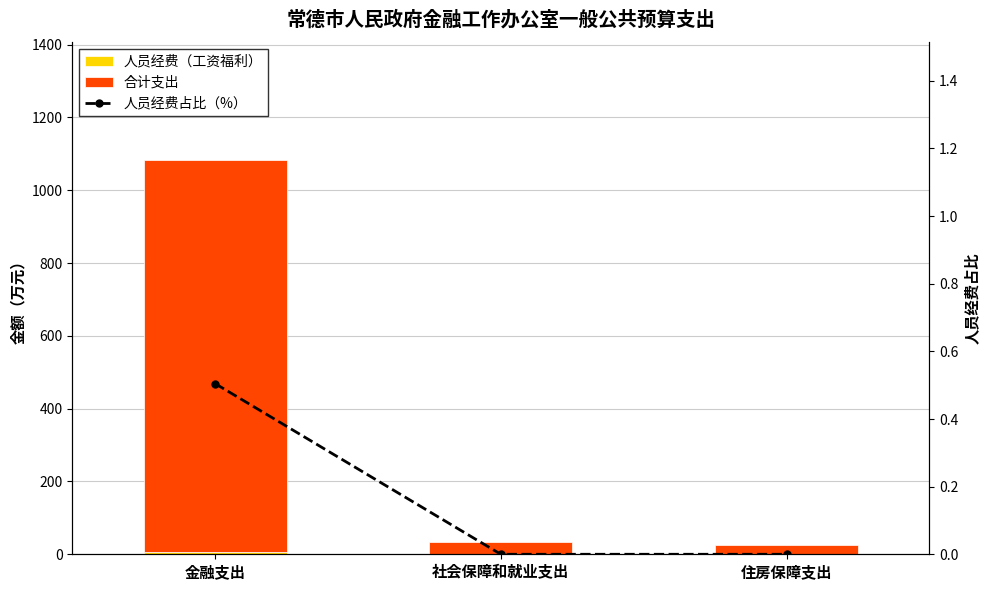

Between 金融支出 and 社会保障和就业支出, which series saw the biggest shift?

合计支出